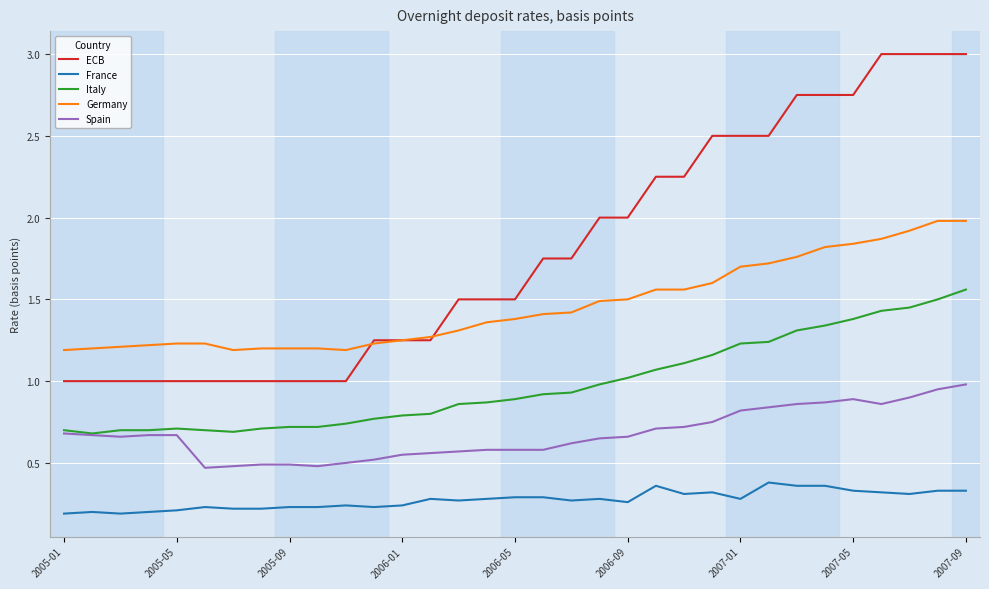

Which series has the largest total across all categories?

ECB